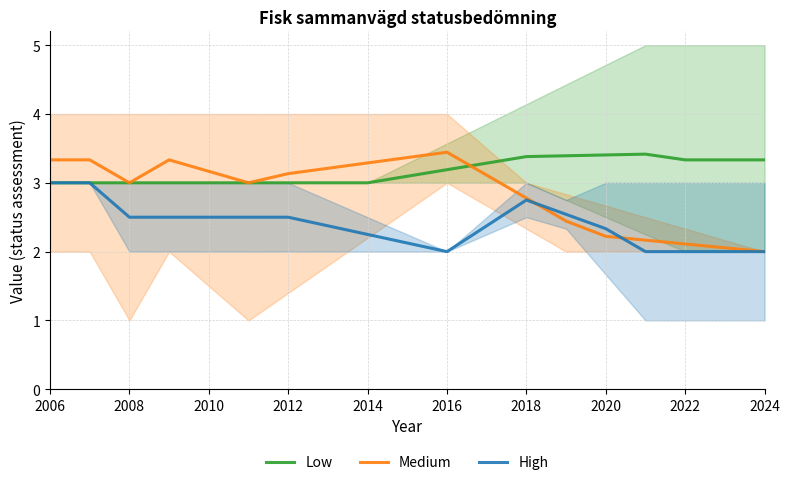

What is the lowest value of the High series?

2.0